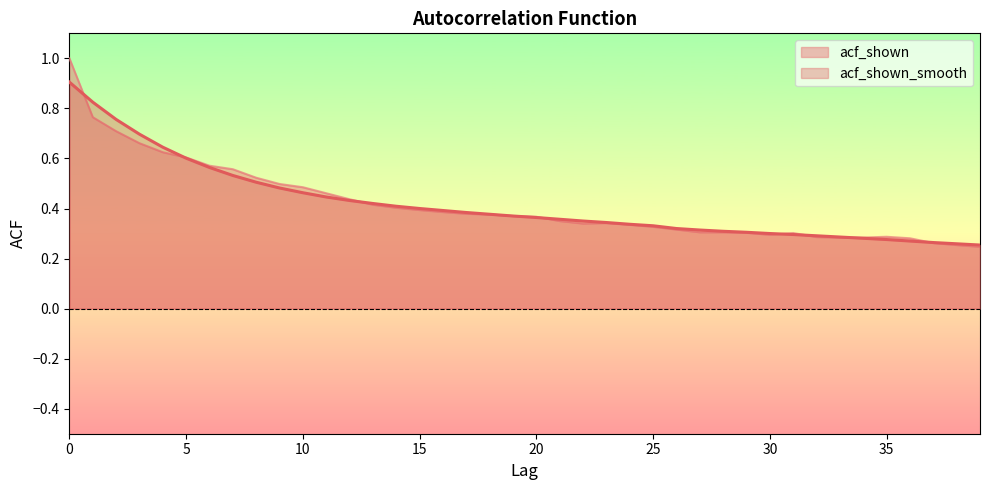

Read the acf_shown_smooth value at 35.

0.3